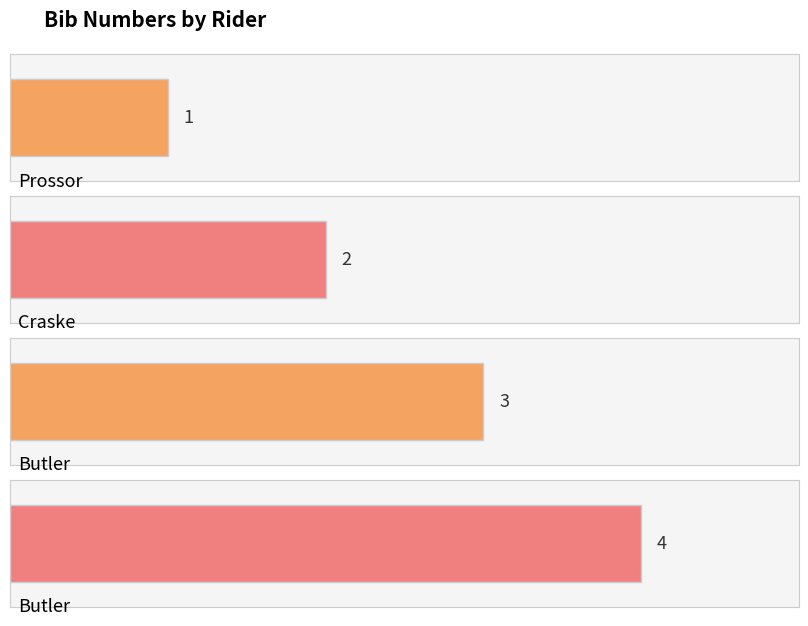

At which category does the chart reach its minimum across all series?

Prossor